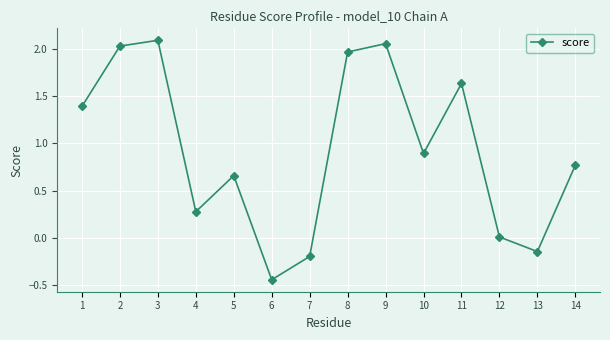

How many interior local peaks (higher than both neighbors) does the data have?

4